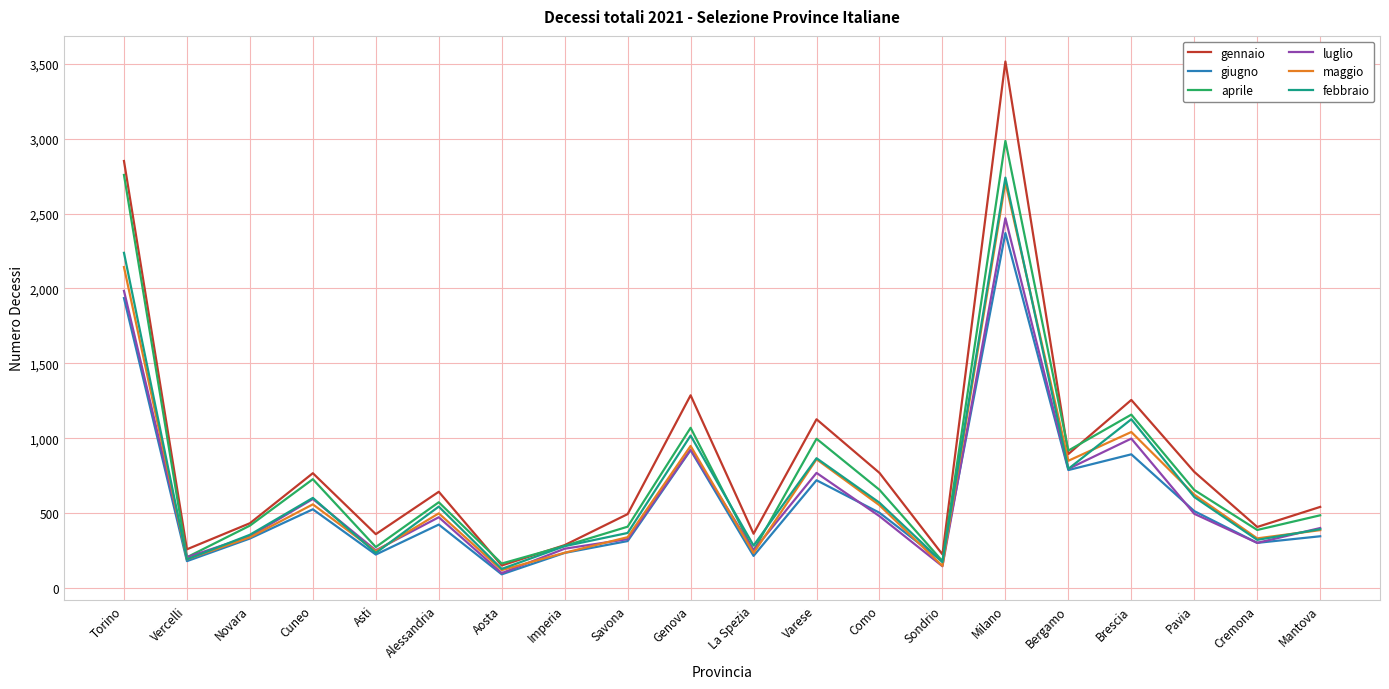

What is the total value across all series at Bergamo?

5043